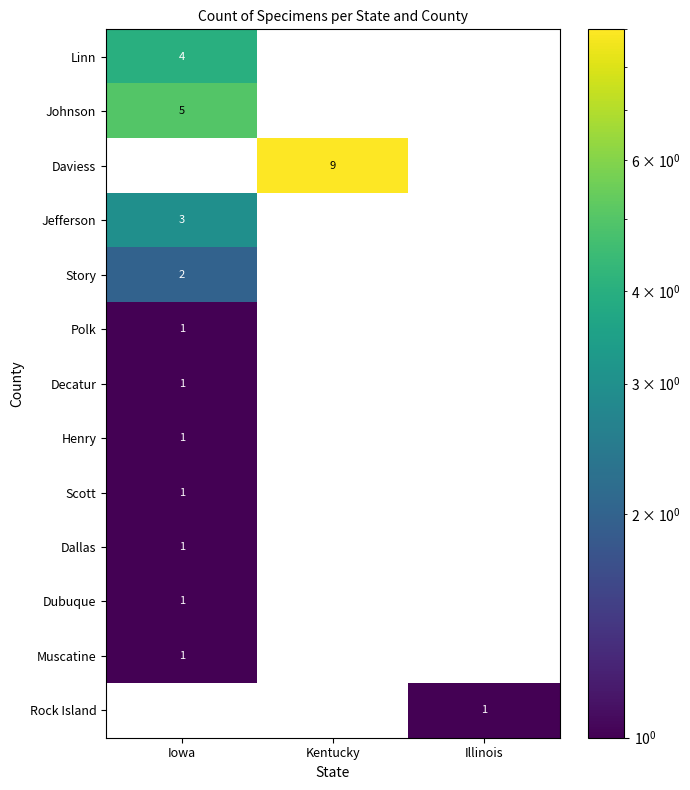

The Dallas series shows 0 at Iowa. True or false?

False